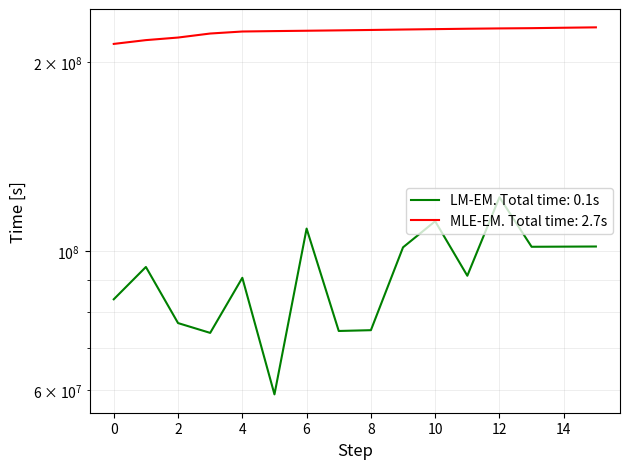

Reading left to right, what are all the values shown in this chart?

LM-EM. Total time: 0.1s: 0=83685251.3	1=94248810.2	2=76674681.0	3=73956563.1	4=90569888.7	5=58991003.2	6=108535333.1	7=74479424.3	8=74697772.2	9=101306103.3	10=111512746.0	11=91252242.5	12=121785412.5	13=101512599.2	14=101563027.4	15=101612968.5
MLE-EM. Total time: 2.7s: 0=214054219.8	1=217060247.4	2=219123151.0	3=222387491.2	4=224041299.8	5=224385875.3	6=224678494.1	7=224988382.9	8=225317954.2	9=225682576.7	10=226010698.6	11=226338435.6	12=226606017.0	13=226816331.9	14=227167731.4	15=227495406.4